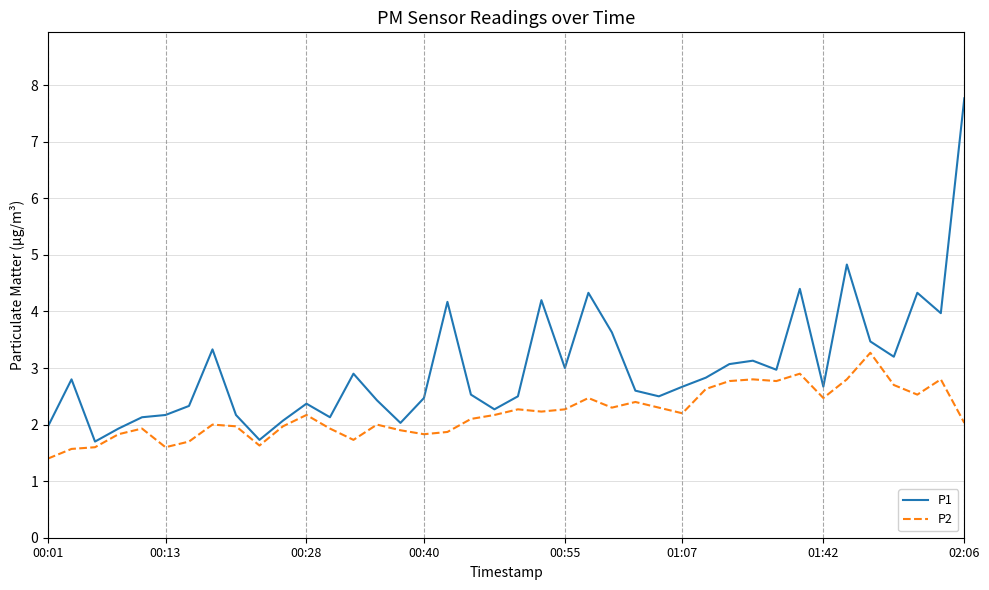

List the series in order of their overall mean, lowest first.

P2, P1